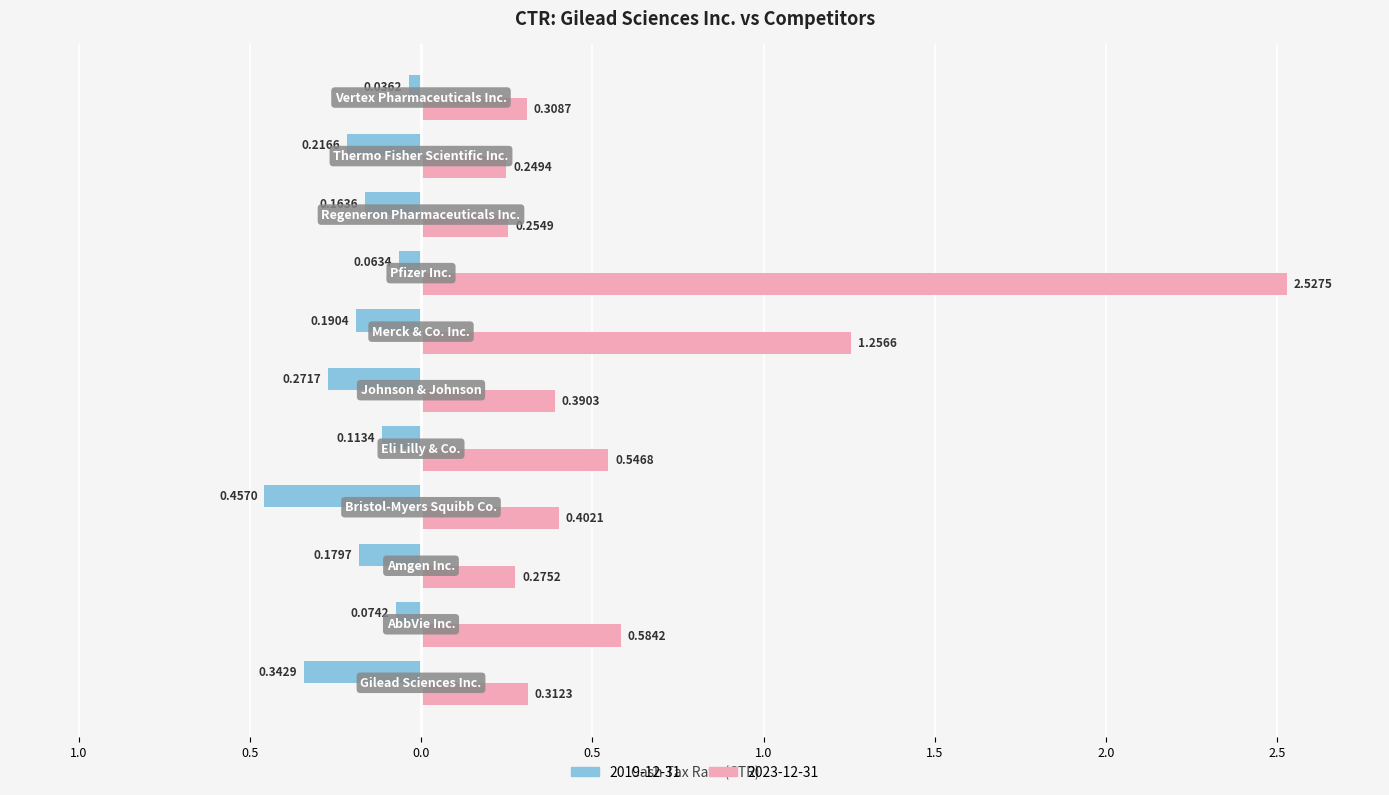

What is the difference between the maximum and minimum values in the 2019-12-31 series?

0.4